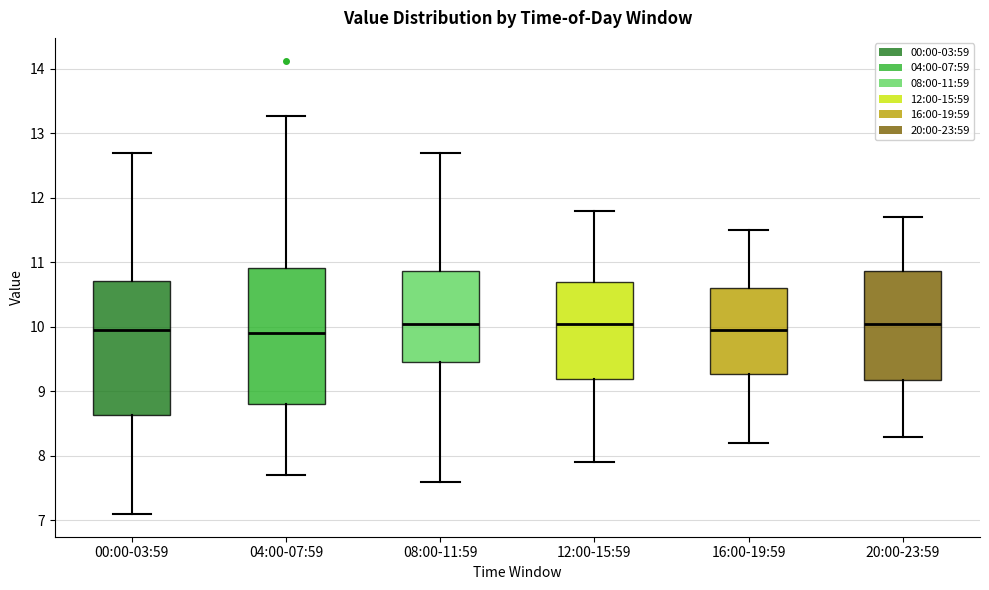

Reading left to right, read every box against the y-axis: the position of its median line, the range the box covers, and the ends of its whiskers. The values are not printed on the chart, so give them approximately, as read against the axis.

00:00-03:59: median 10.0, box 8.6 to 10.7, whiskers 7.1 to 12.7
04:00-07:59: median 9.9, box 8.8 to 10.9, whiskers 7.7 to 13.3
08:00-11:59: median 10.1, box 9.5 to 10.9, whiskers 7.6 to 12.7
12:00-15:59: median 10.1, box 9.2 to 10.7, whiskers 7.9 to 11.8
16:00-19:59: median 10.0, box 9.3 to 10.6, whiskers 8.2 to 11.5
20:00-23:59: median 10.1, box 9.2 to 10.9, whiskers 8.3 to 11.7